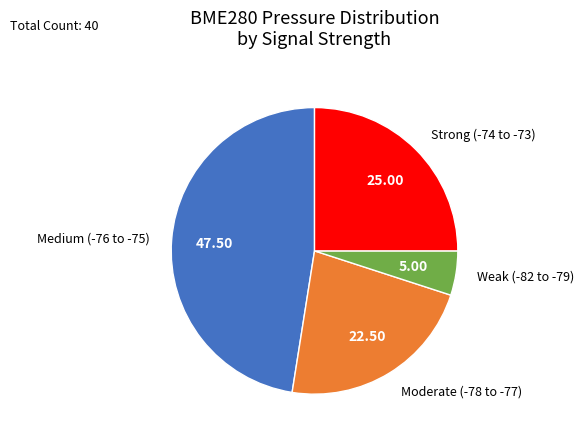

How many slices are in this pie chart?

4